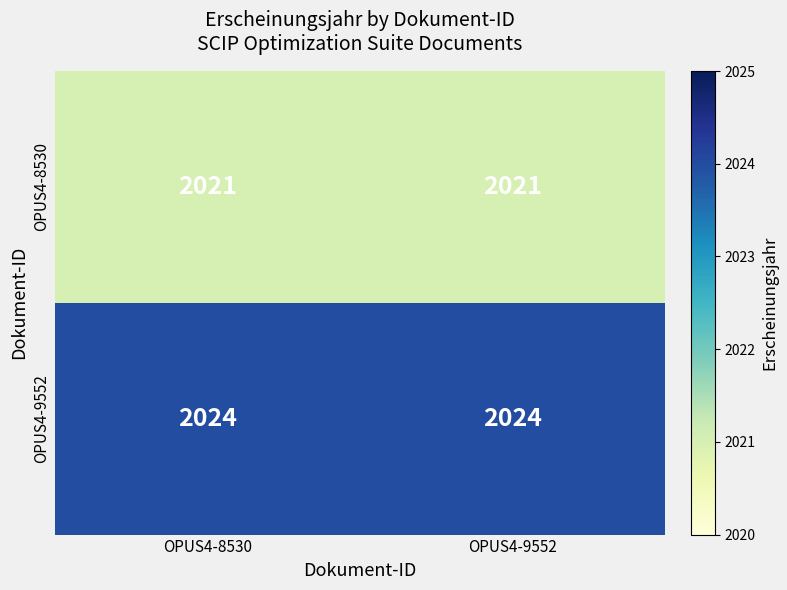

Reading right to left, what are all the values shown in this chart?

OPUS4-8530: 2021	2021
OPUS4-9552: 2024	2024